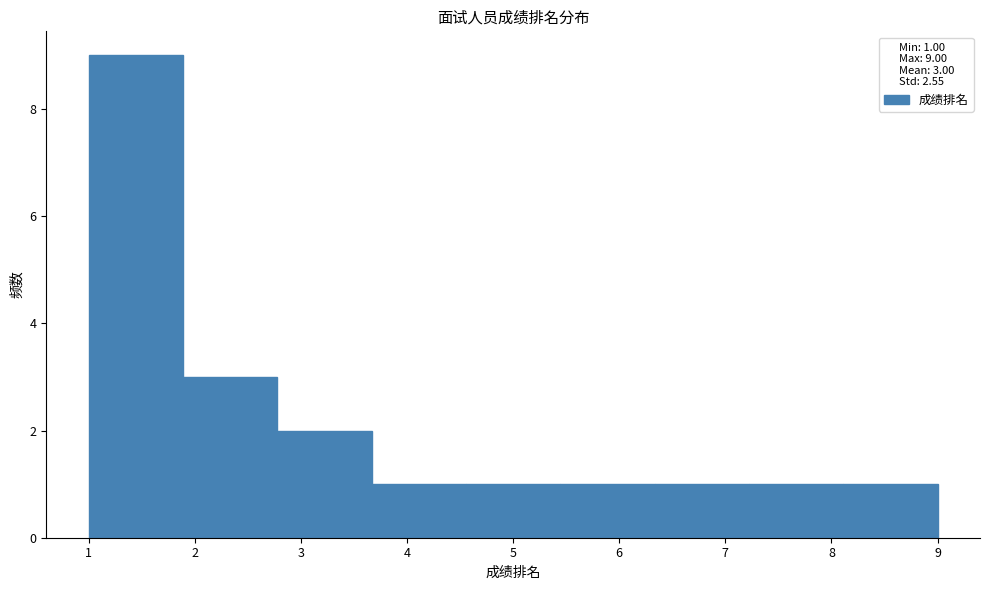

Reading left to right, list every bar in this chart as the range it spans on the x-axis followed by its height. Neither the bar edges nor the heights are printed on the chart, so give them approximately, as read against the axes.

1.0 to 1.9: 9
1.9 to 2.8: 3
2.8 to 3.7: 2
3.7 to 4.6: 1
4.6 to 5.4: 1
5.4 to 6.3: 1
6.3 to 7.2: 1
7.2 to 8.1: 1
8.1 to 9.0: 1